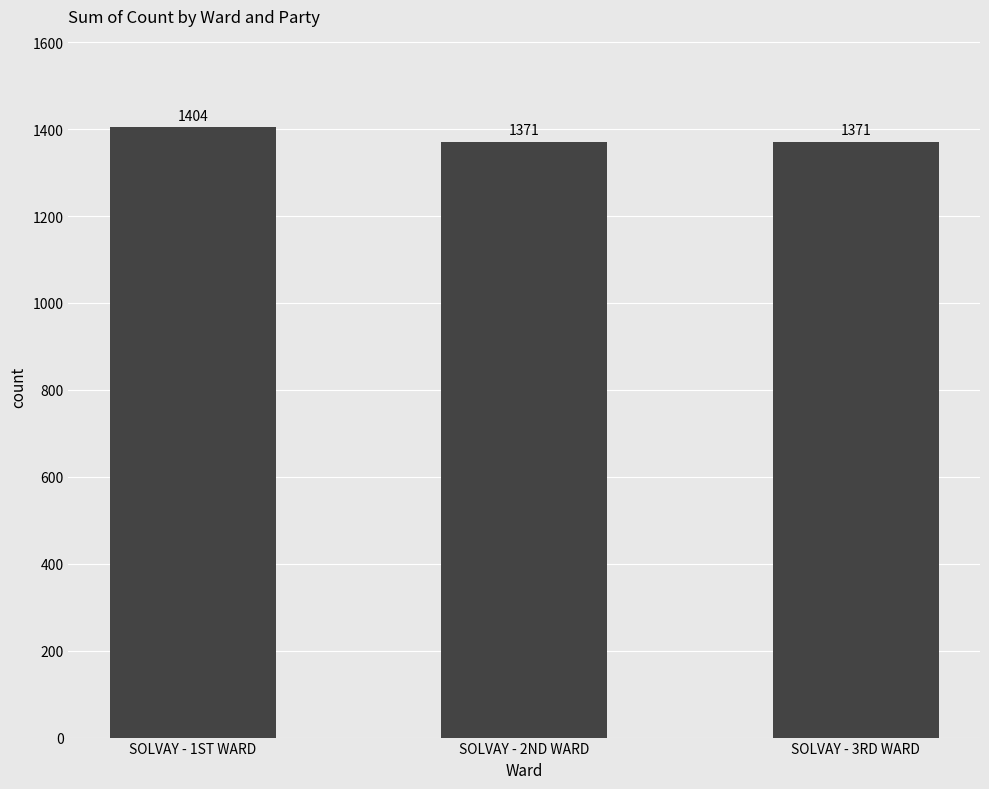

Reading right to left, what are all the values shown in this chart?

SOLVAY - 3RD WARD=1371	SOLVAY - 2ND WARD=1371	SOLVAY - 1ST WARD=1404